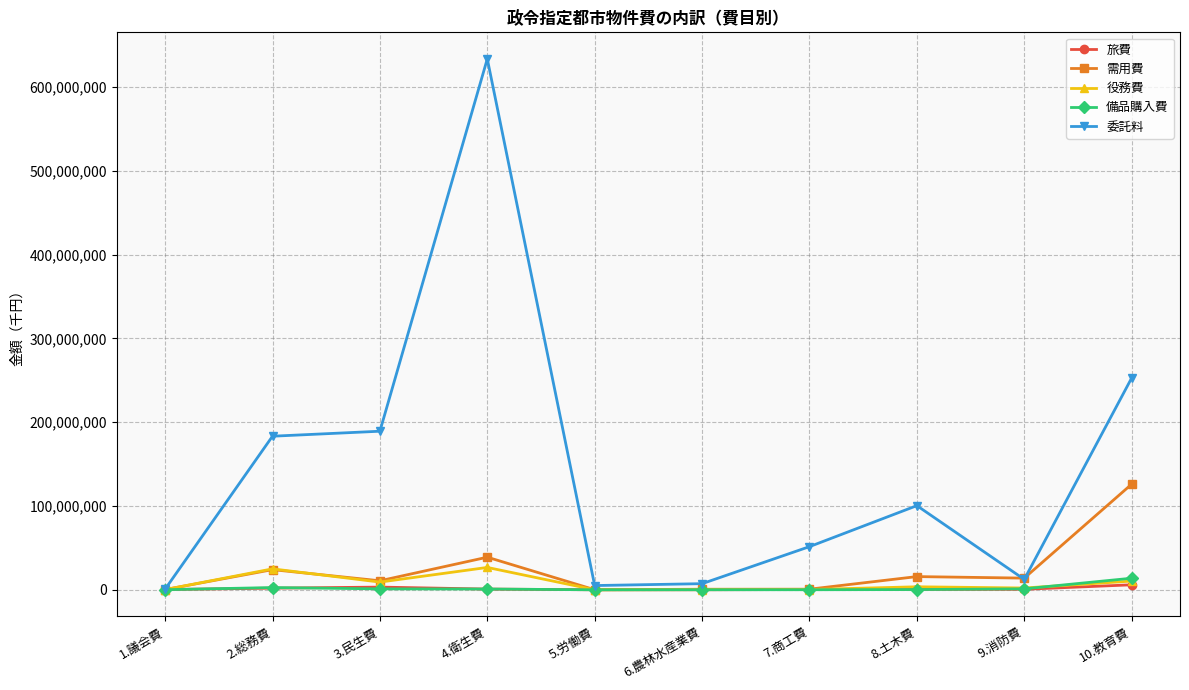

What is the minimum value shown in the chart?

3908